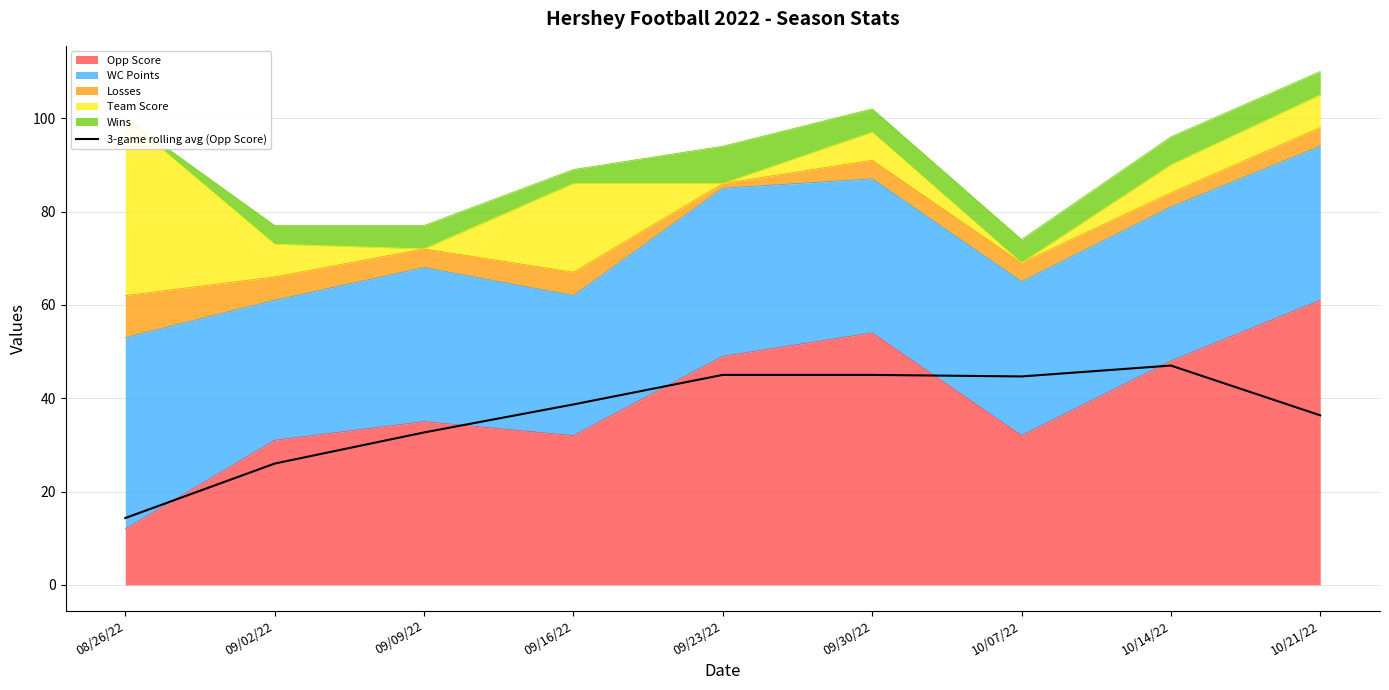

True or false: the data shows 44.7 at 10/07/22.

True